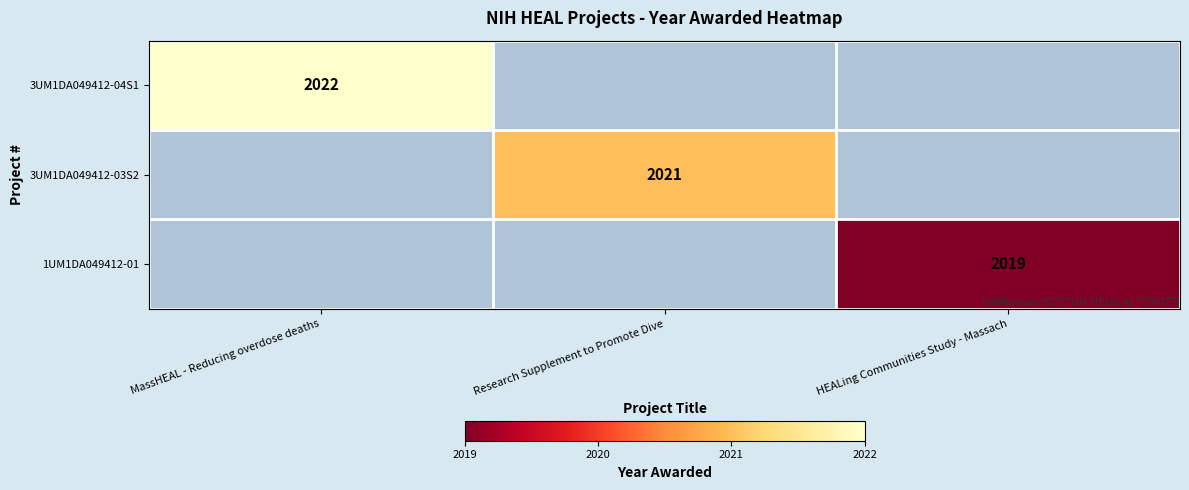

True or false: 3UM1DA049412-04S1 has a value of 2022 at MassHEAL - Reducing overdose deaths.

True